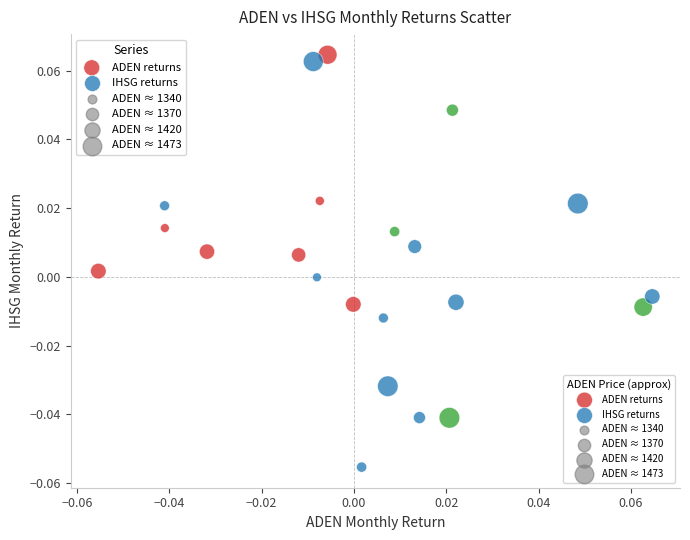

Which series has the widest spread of Y values?

IHSG returns